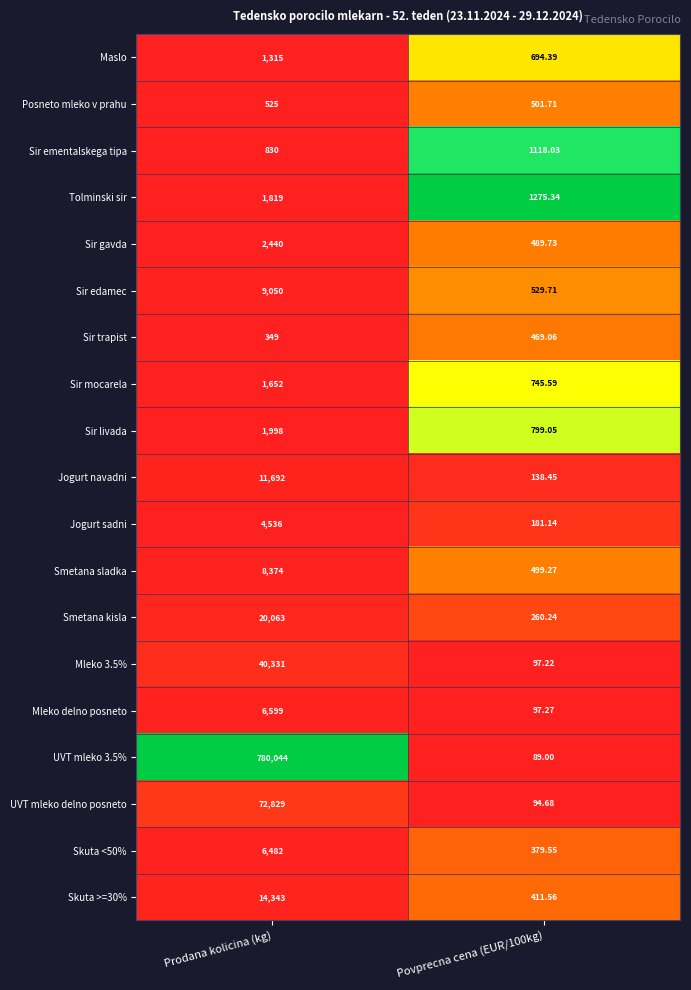

At which category is the sum across all series the highest?

Prodana kolicina (kg)